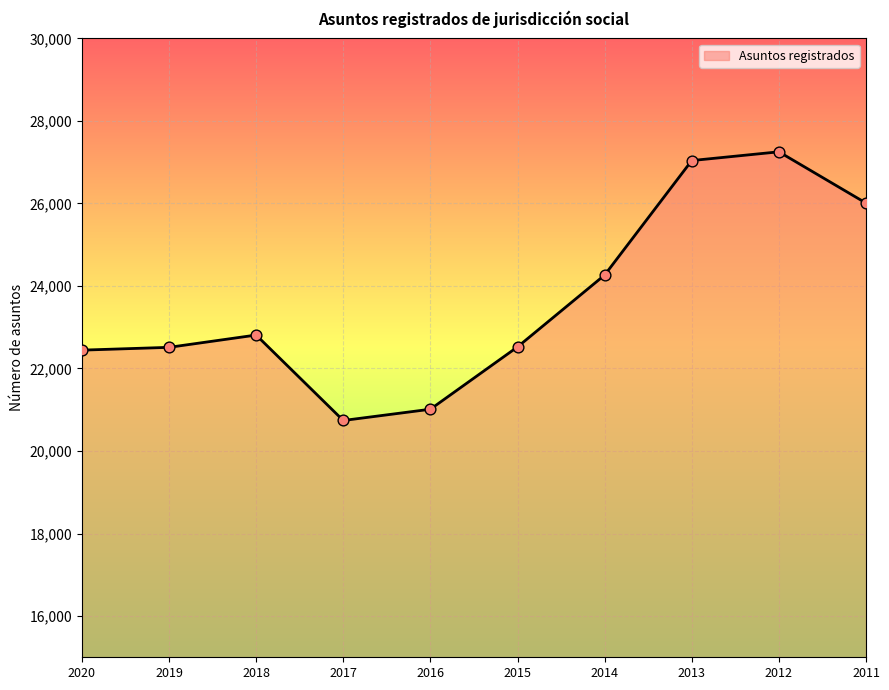

Approximately how many times larger is the value at 2012 compared to 2018?

1.2